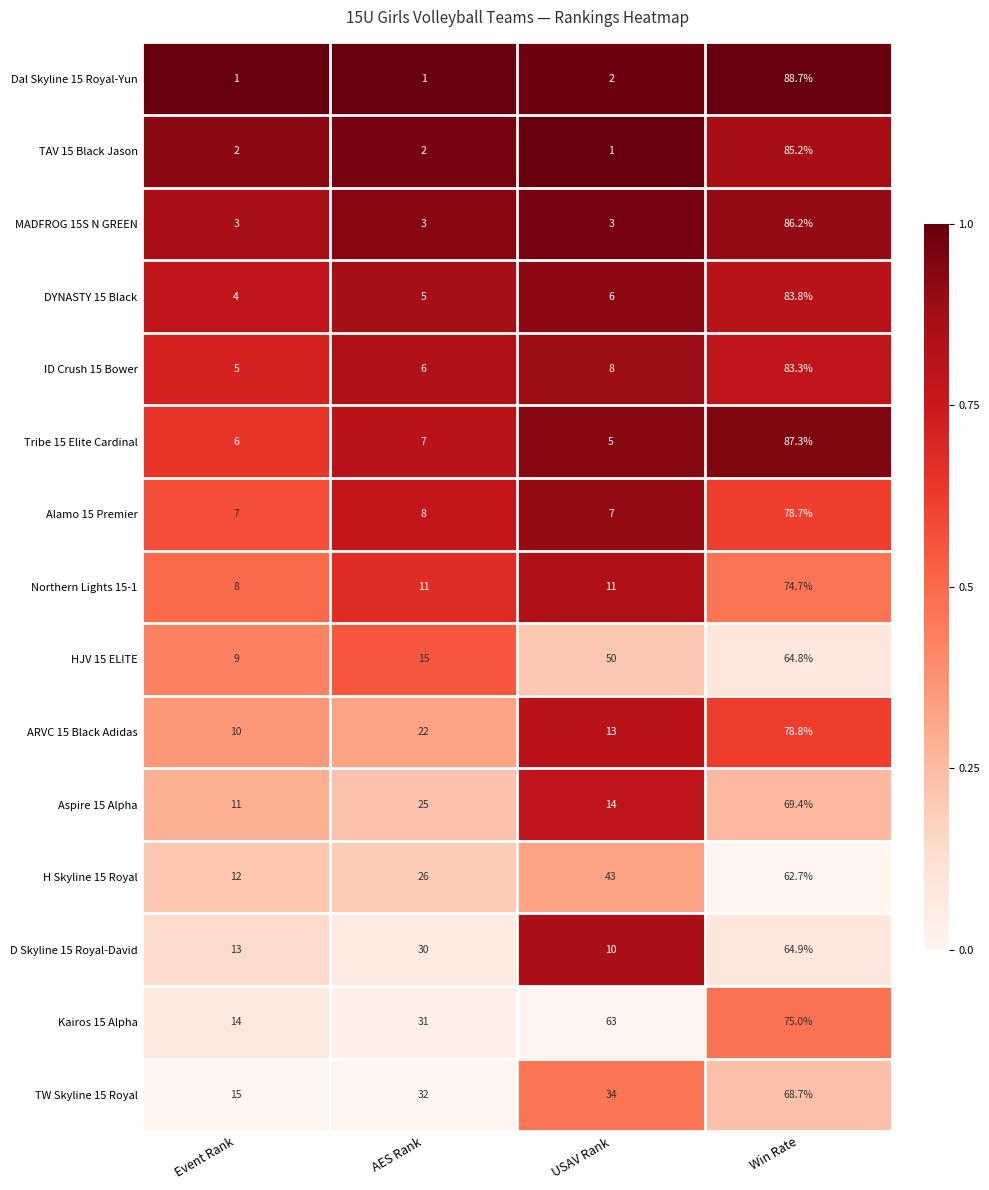

The value of Northern Lights 15-1 at Win Rate is 32.2. True or false?

False